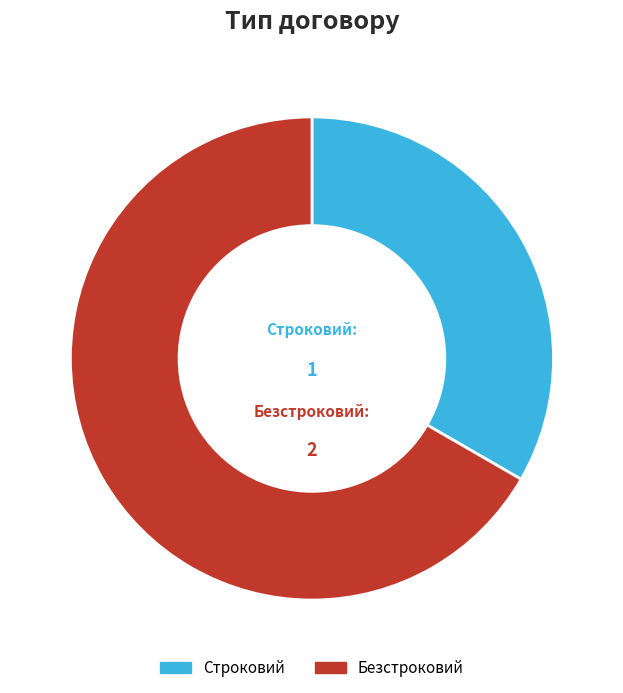

Do Строковий and Безстроковий together represent more than half of the pie?

Yes